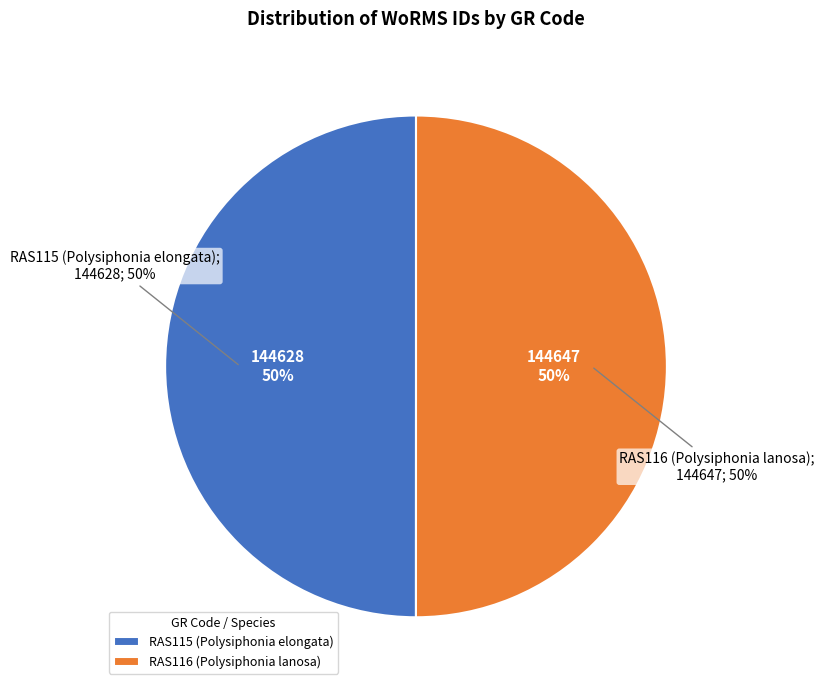

Which has a higher value, RAS115 (Polysiphonia elongata) or RAS116 (Polysiphonia lanosa)?

RAS116 (Polysiphonia lanosa)